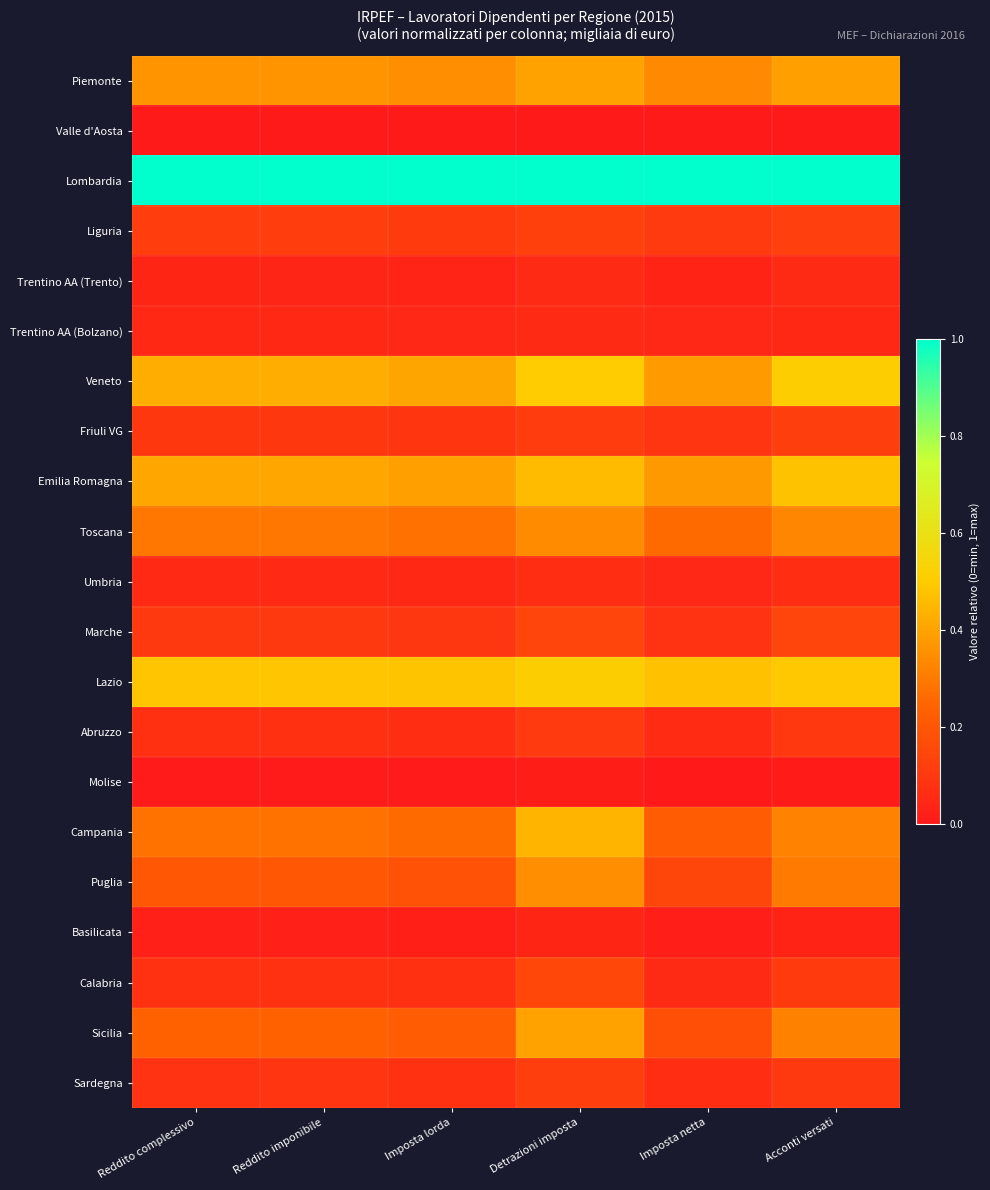

At which category is the sum across all series the highest?

Detrazioni imposta